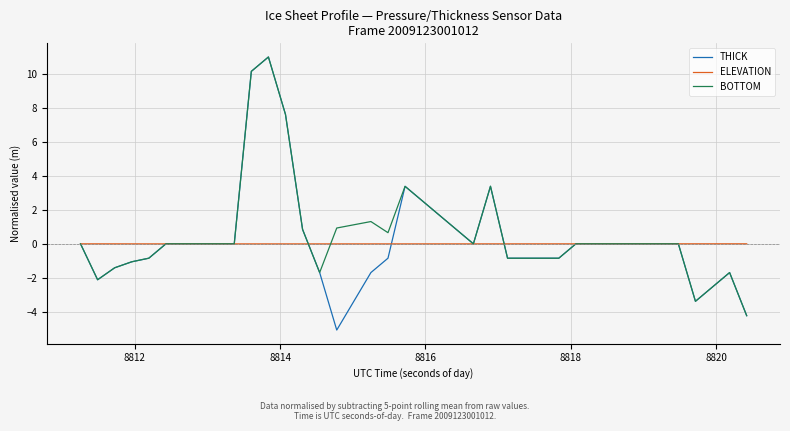

What is the greatest value displayed?

11.0